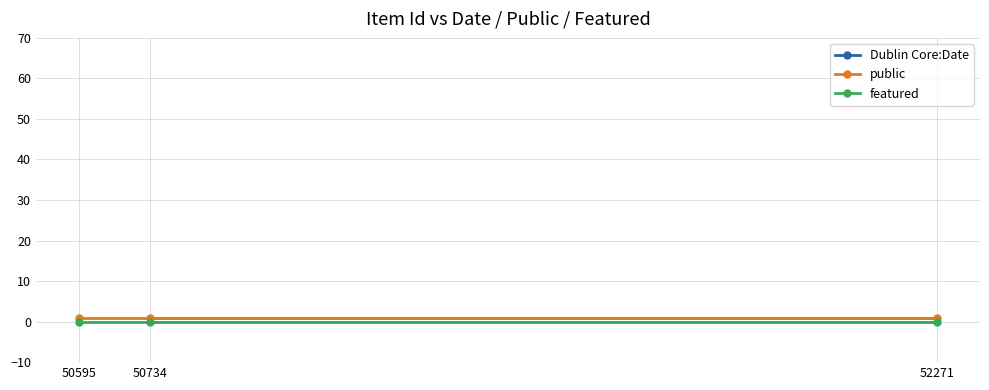

What are all the series names shown in the legend?

Dublin Core:Date, public, featured